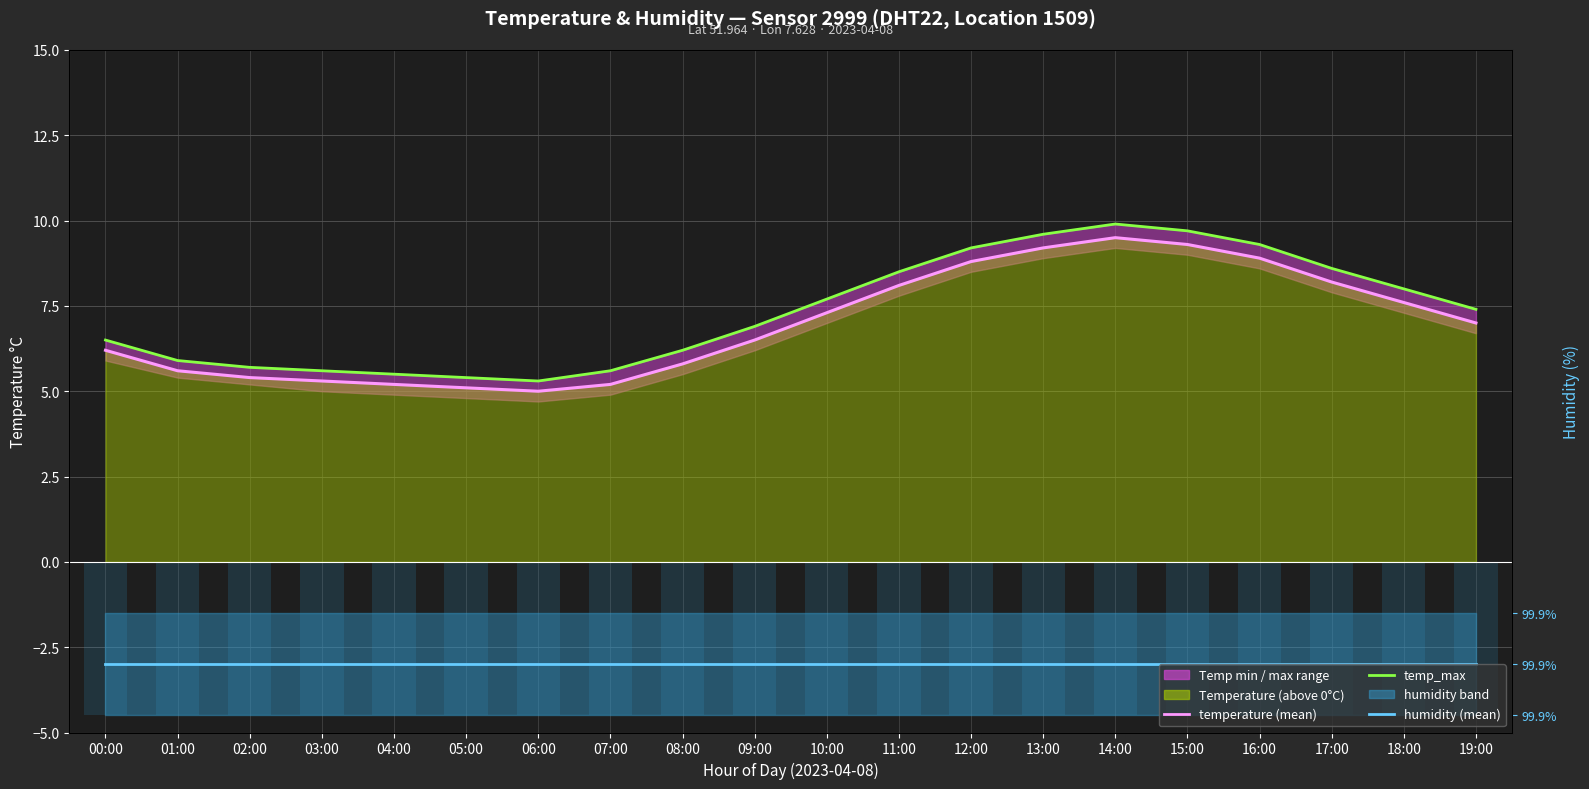

Reading left to right, transcribe all the data shown in this chart.

temperature: 6.2	5.6	5.4	5.3	5.2	5.1	5.0	5.2	5.8	6.5	7.3	8.1	8.8	9.2	9.5	9.3	8.9	8.2	7.6	7.0
temp_max: 6.5	5.9	5.7	5.6	5.5	5.4	5.3	5.6	6.2	6.9	7.7	8.5	9.2	9.6	9.9	9.7	9.3	8.6	8.0	7.4
humidity: -3.0	-3.0	-3.0	-3.0	-3.0	-3.0	-3.0	-3.0	-3.0	-3.0	-3.0	-3.0	-3.0	-3.0	-3.0	-3.0	-3.0	-3.0	-3.0	-3.0